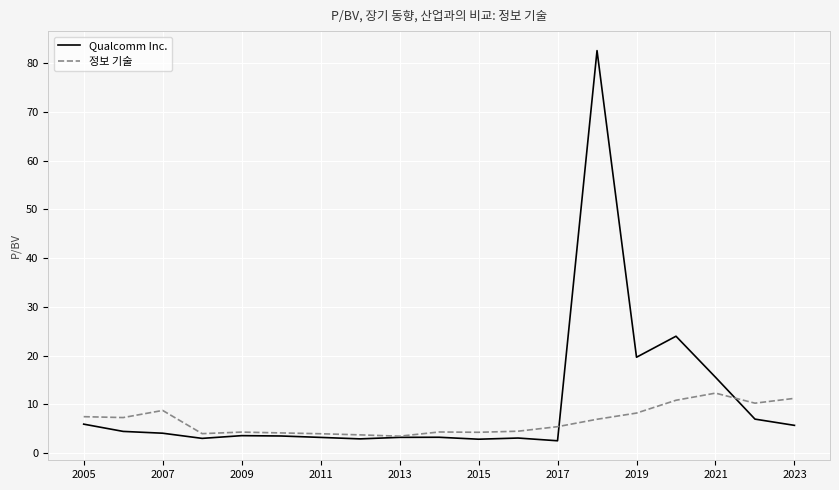

List the series in order of their peak value, lowest first.

정보 기술, Qualcomm Inc.